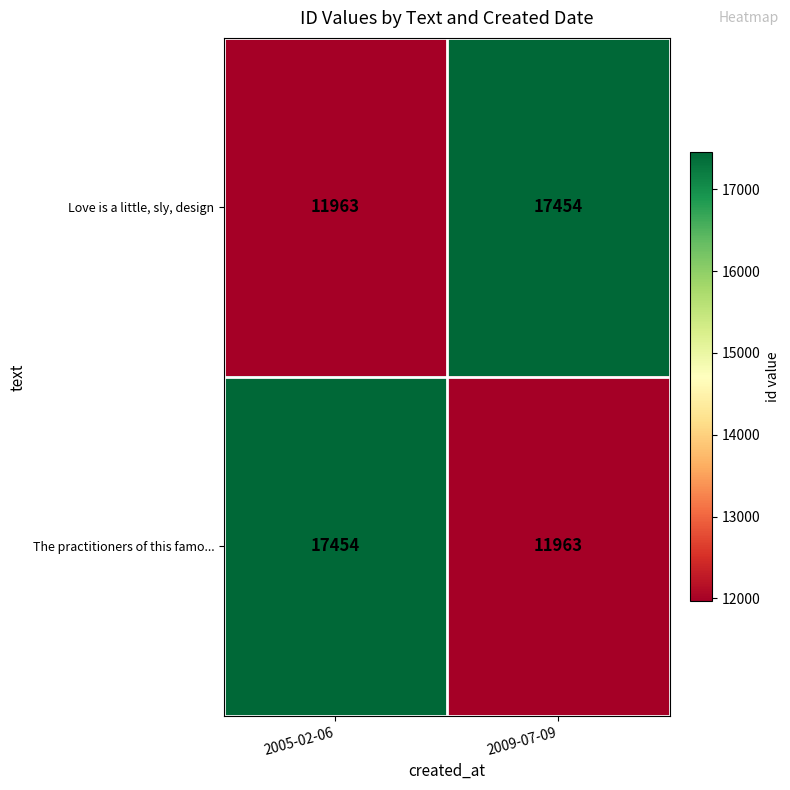

Where is Love is a little, sly, design nearest to the value 14708?

2005-02-06